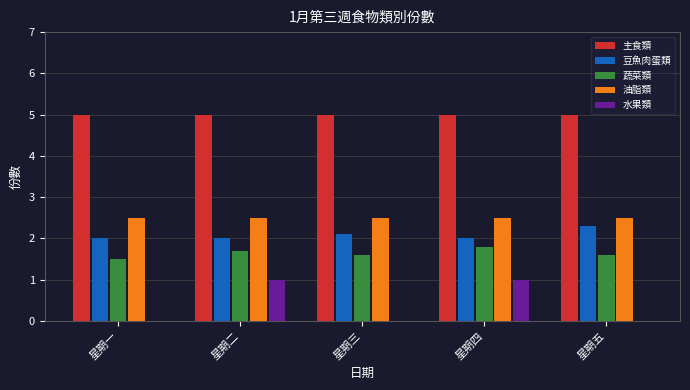

What is the maximum value shown in the chart?

5.0